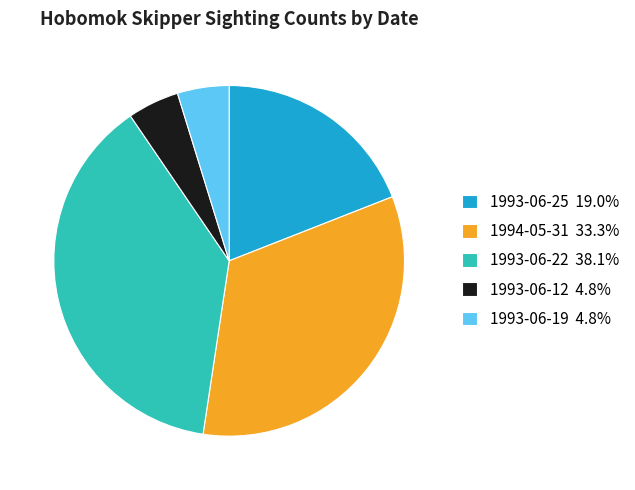

Is there any slice that represents more than half of the pie?

No